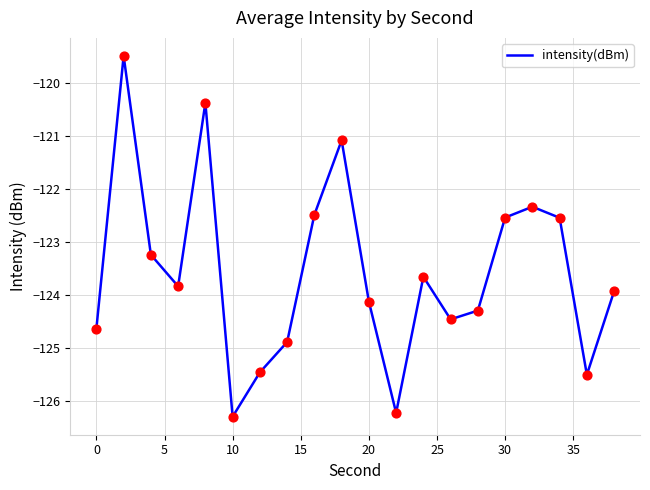

What is the maximum value shown in the chart?

-119.5